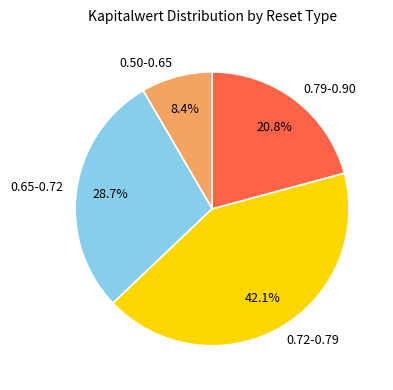

What percentage is NOT represented by 0.65-0.72?

71.3%